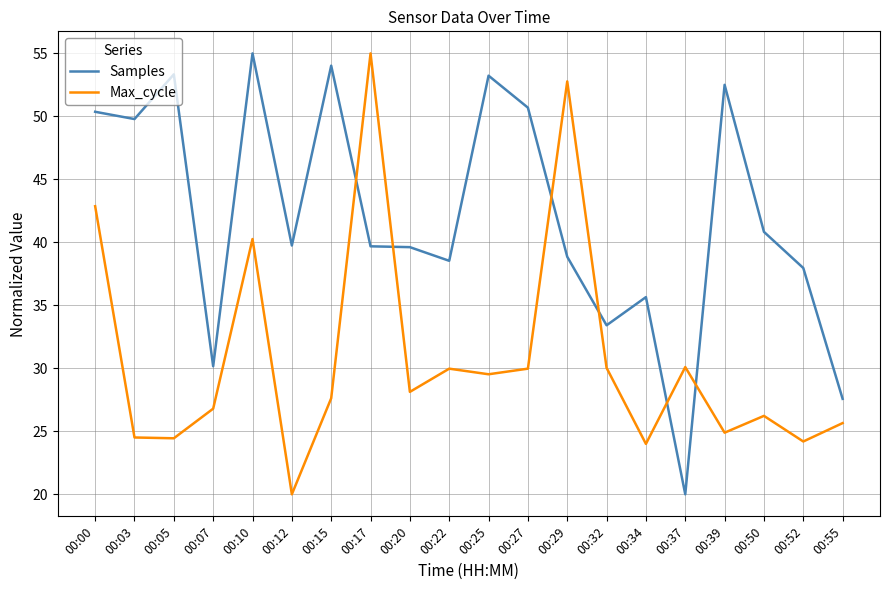

True or false: Samples and Max_cycle cross at least once.

True